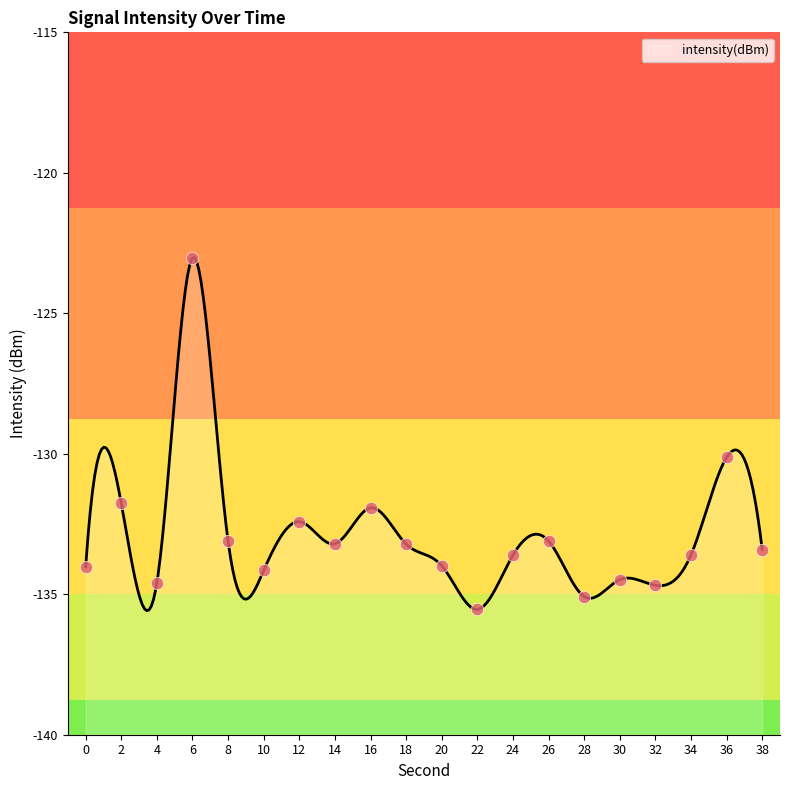

Which has a higher value, 16 or 20?

16